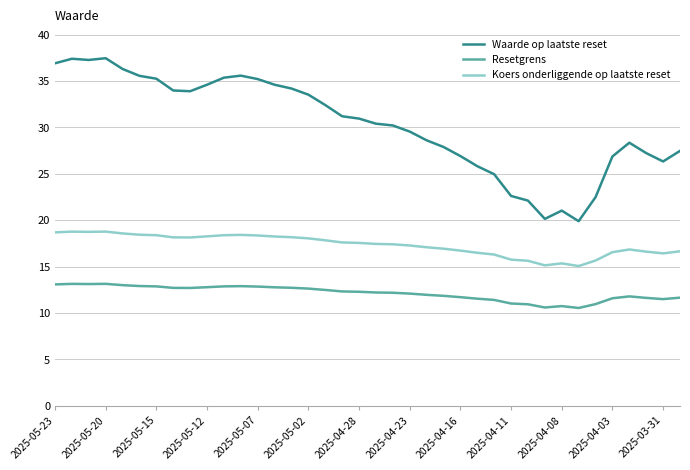

Does the chart have visible grid lines?

Yes